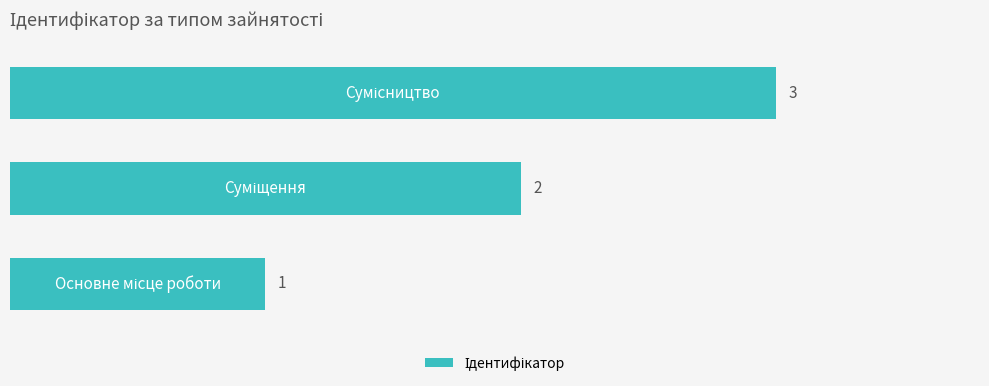

How many bars are there in total?

3